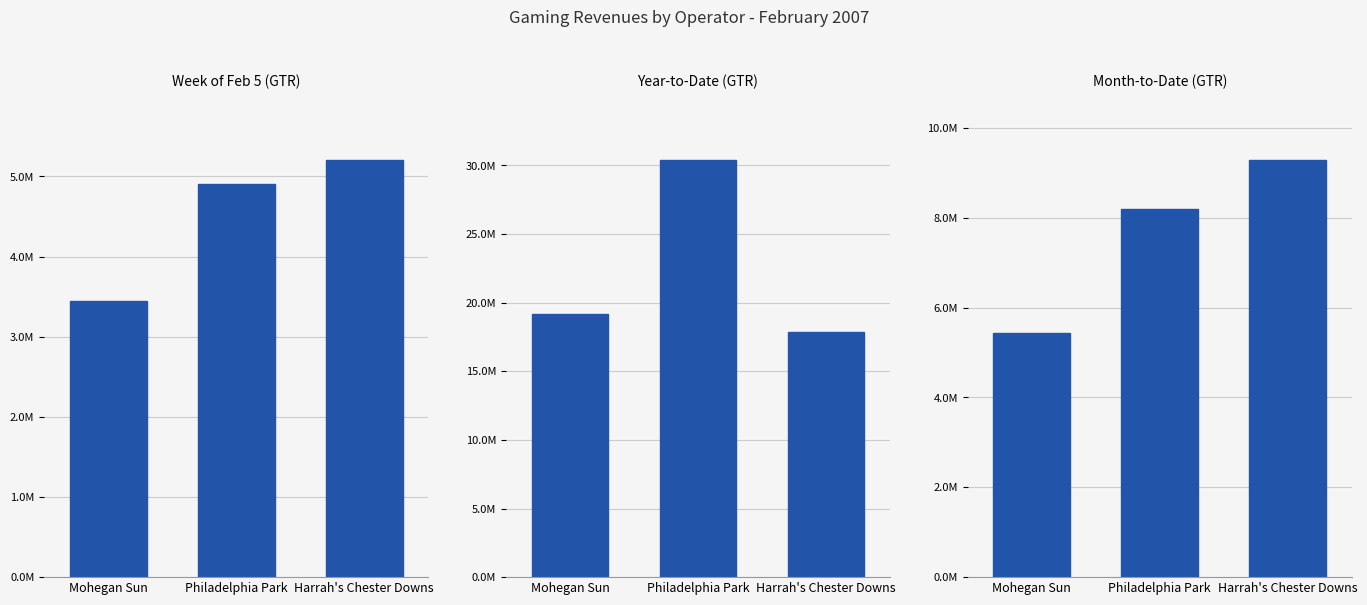

Which series has the largest range (max minus min)?

Year-to-Date GTR